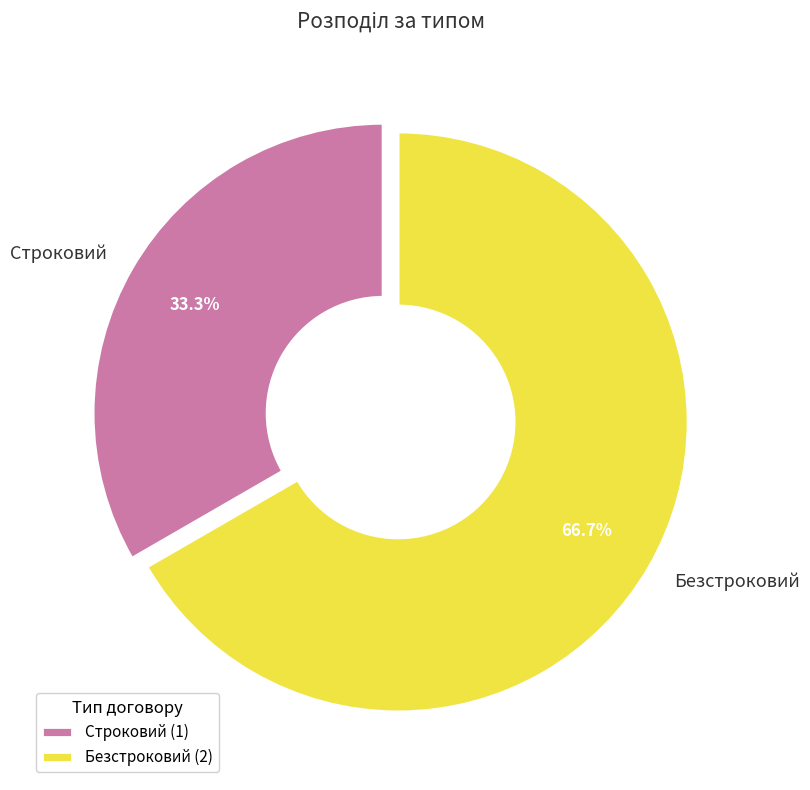

To the nearest percent, what portion does Безстроковий represent?

67%